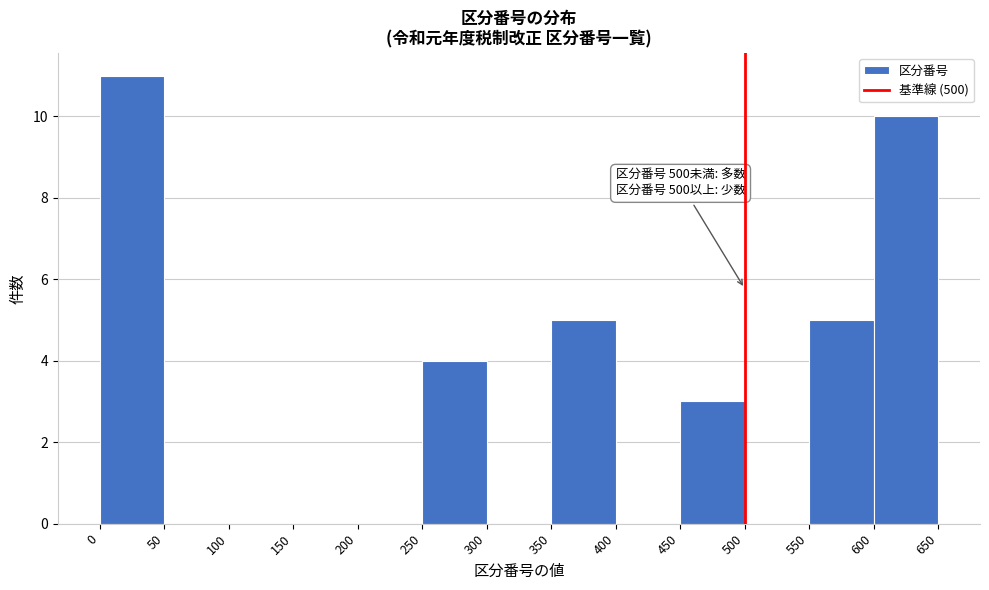

Which range on the x-axis has the tallest bar?

0 to 50